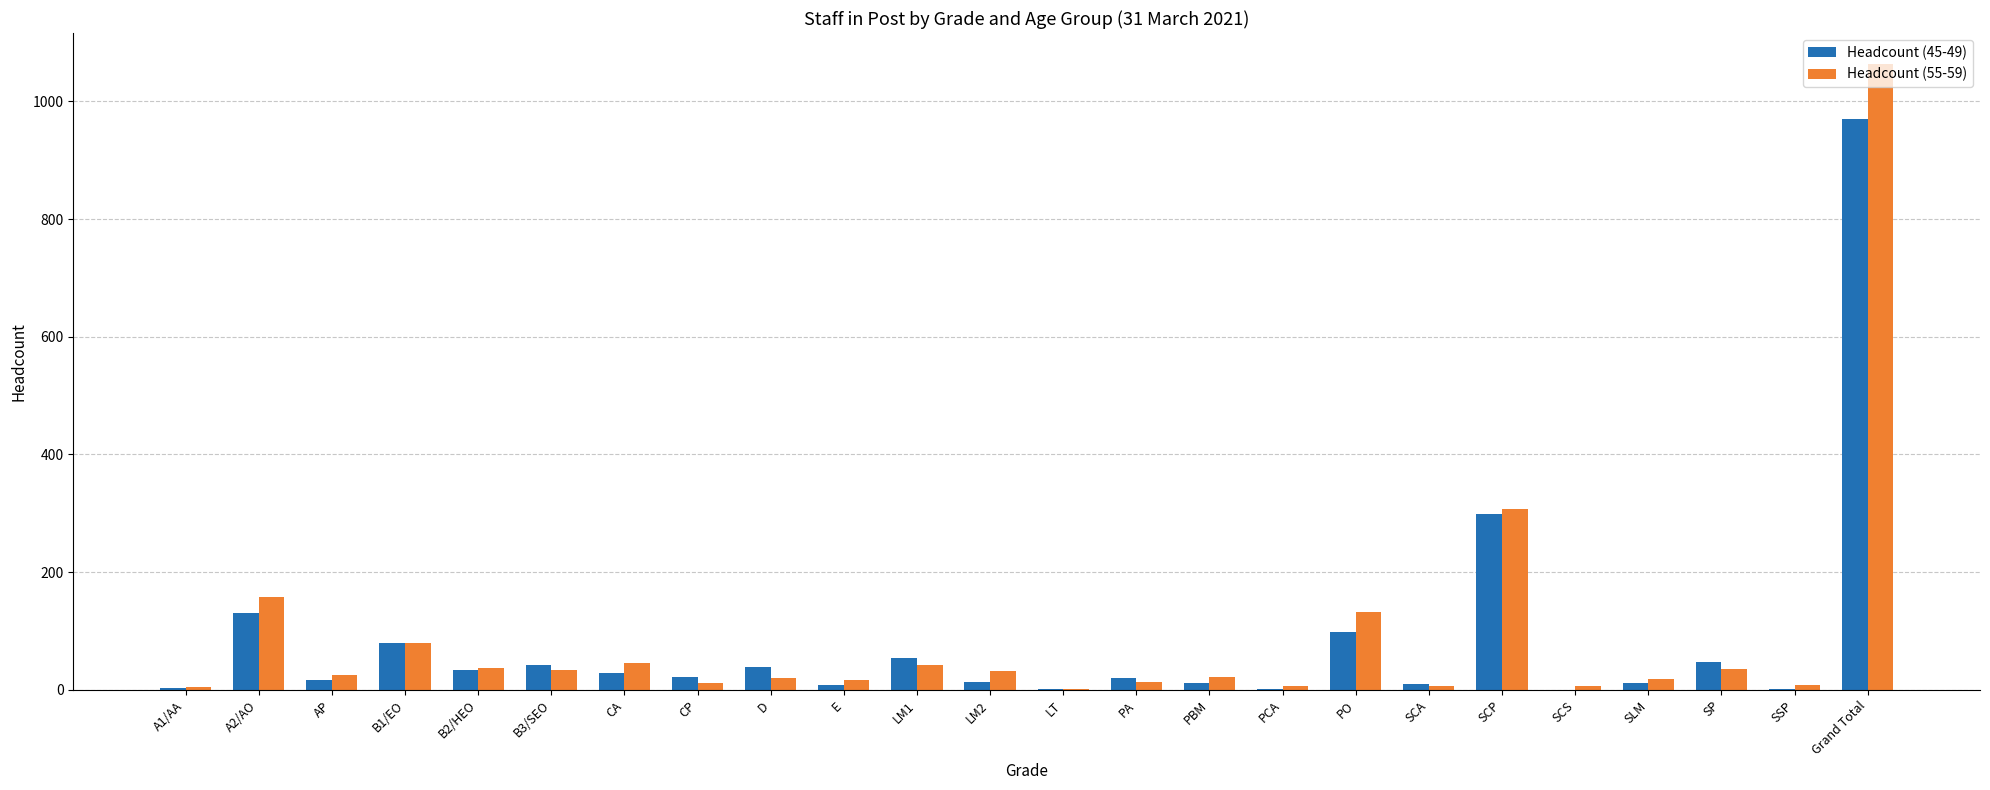

Is the value of Headcount (45-49) at B3/SEO greater than the value of Headcount (55-59) at E?

Yes